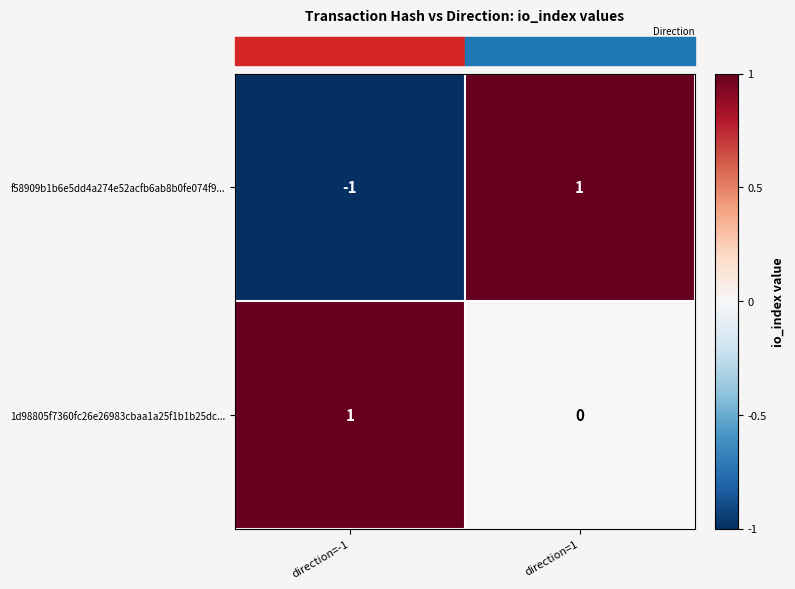

Count the number of categories in the chart.

2